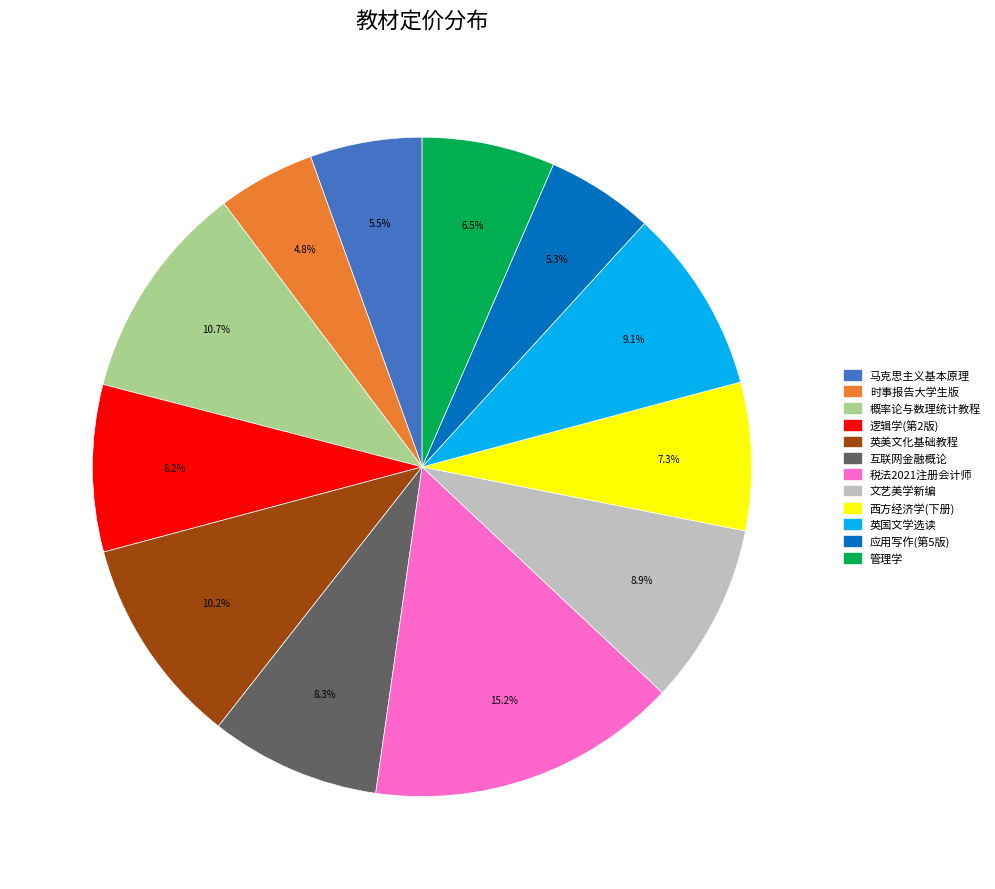

Is there a majority slice in this chart?

No